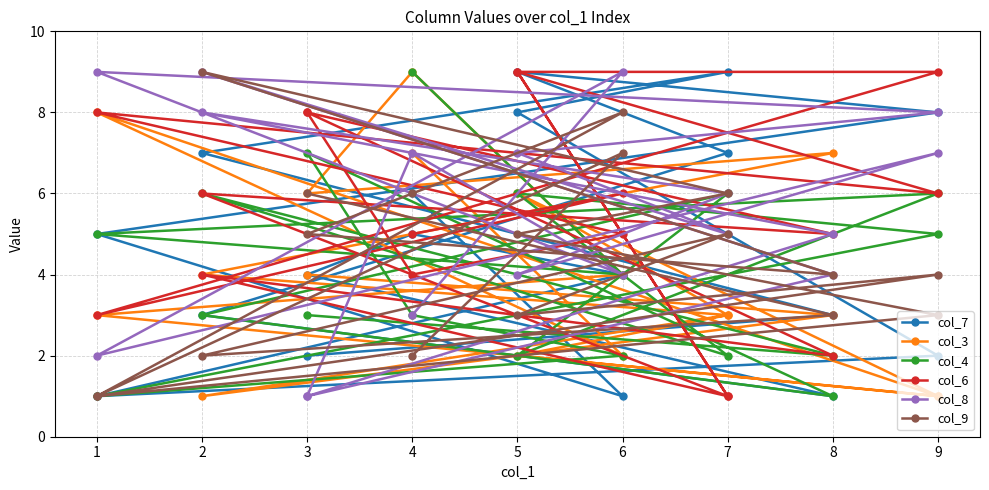

How many data points does each series have?

18